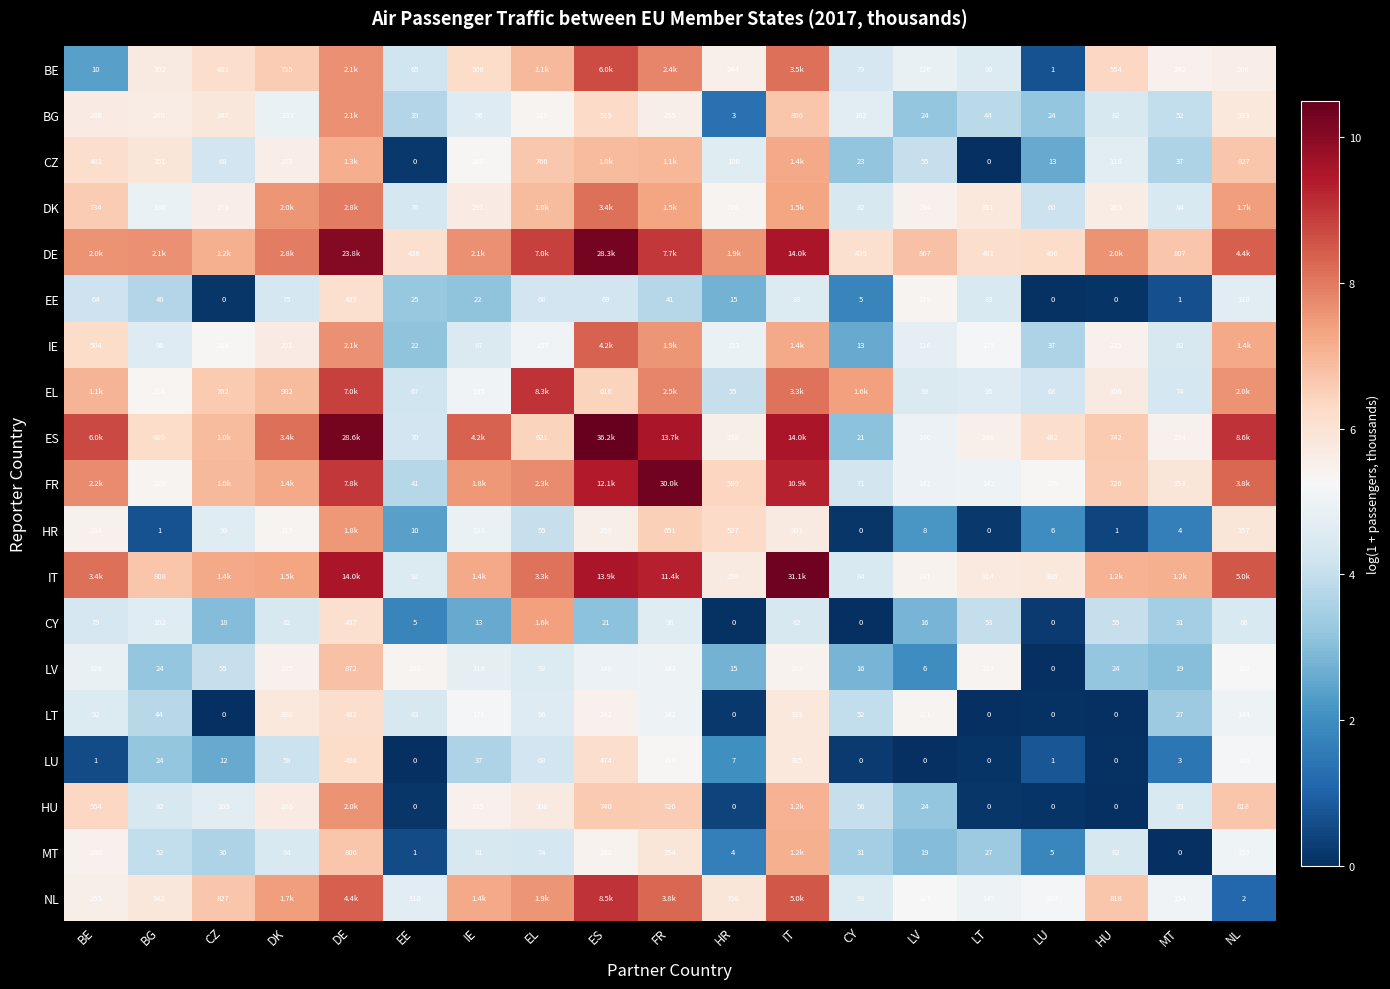

At which label is EE closest to 219?

LV